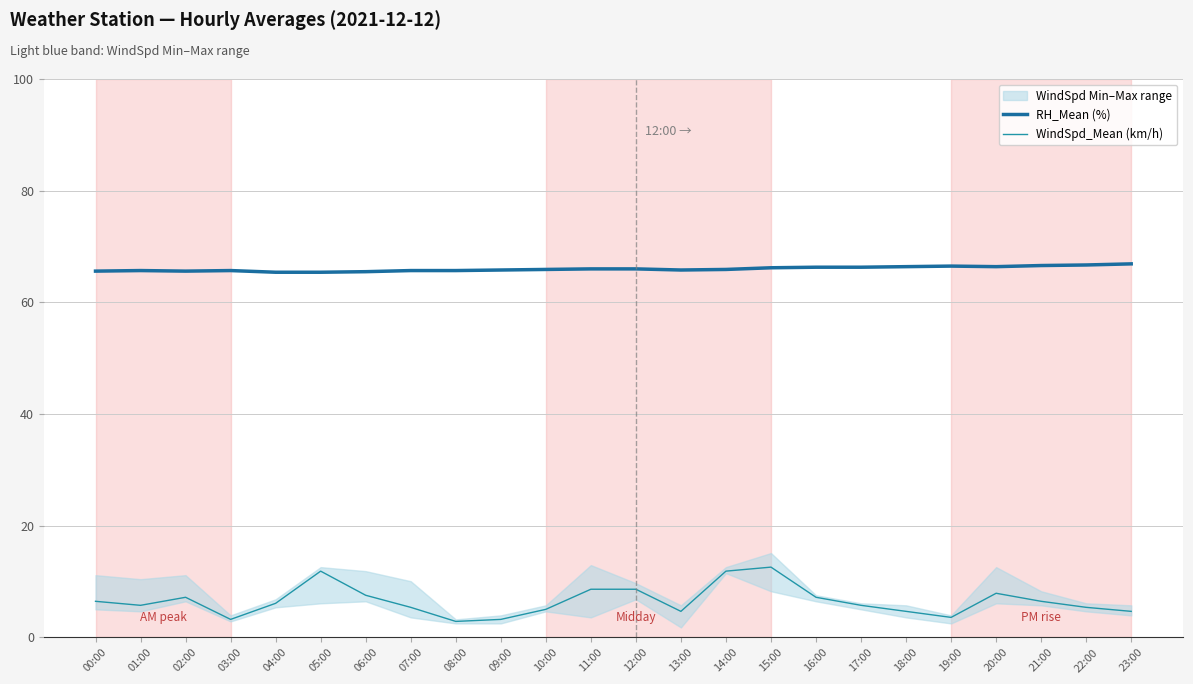

The value of WindSpd_Mean (km/h) at 00:00 is 10.5. True or false?

False